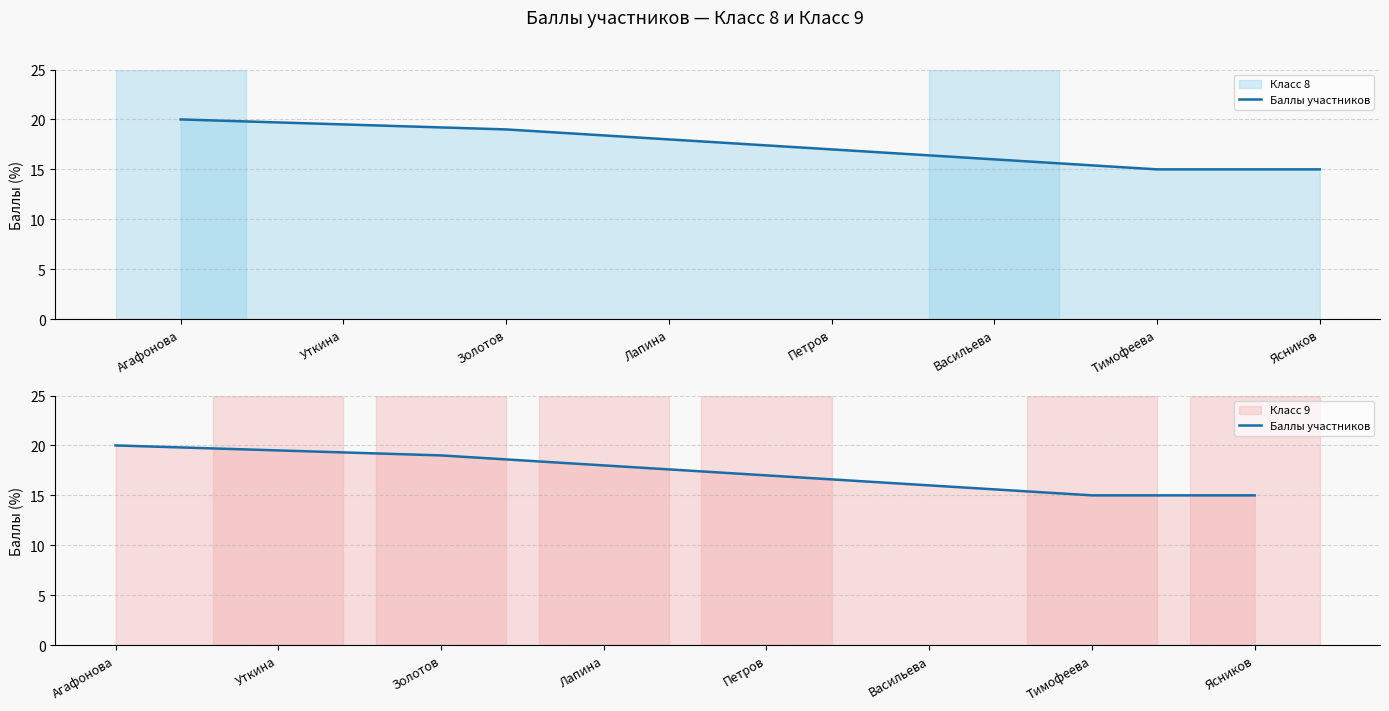

Reading left to right, transcribe all the data shown in this chart.

20.0	19.5	19.0	18.0	17.0	16.0	15.0	15.0